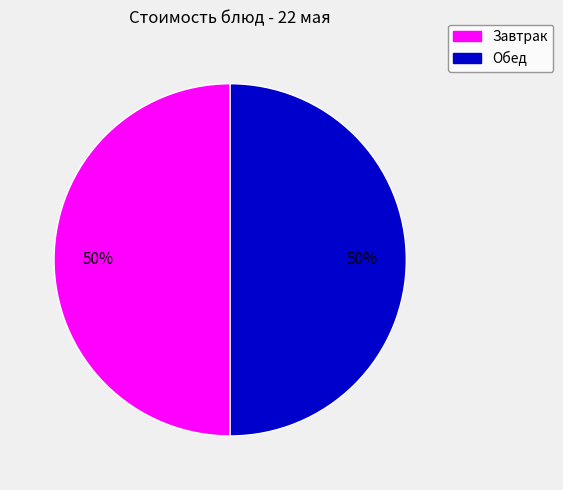

Combined, do Завтрак and Обед account for over 50%?

Yes